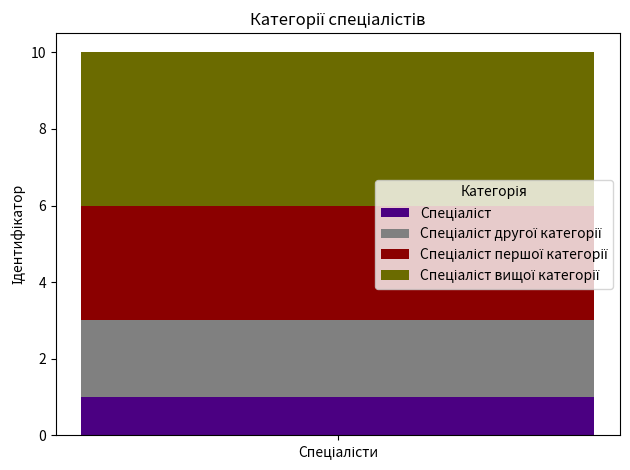

How many bars are there in total?

1